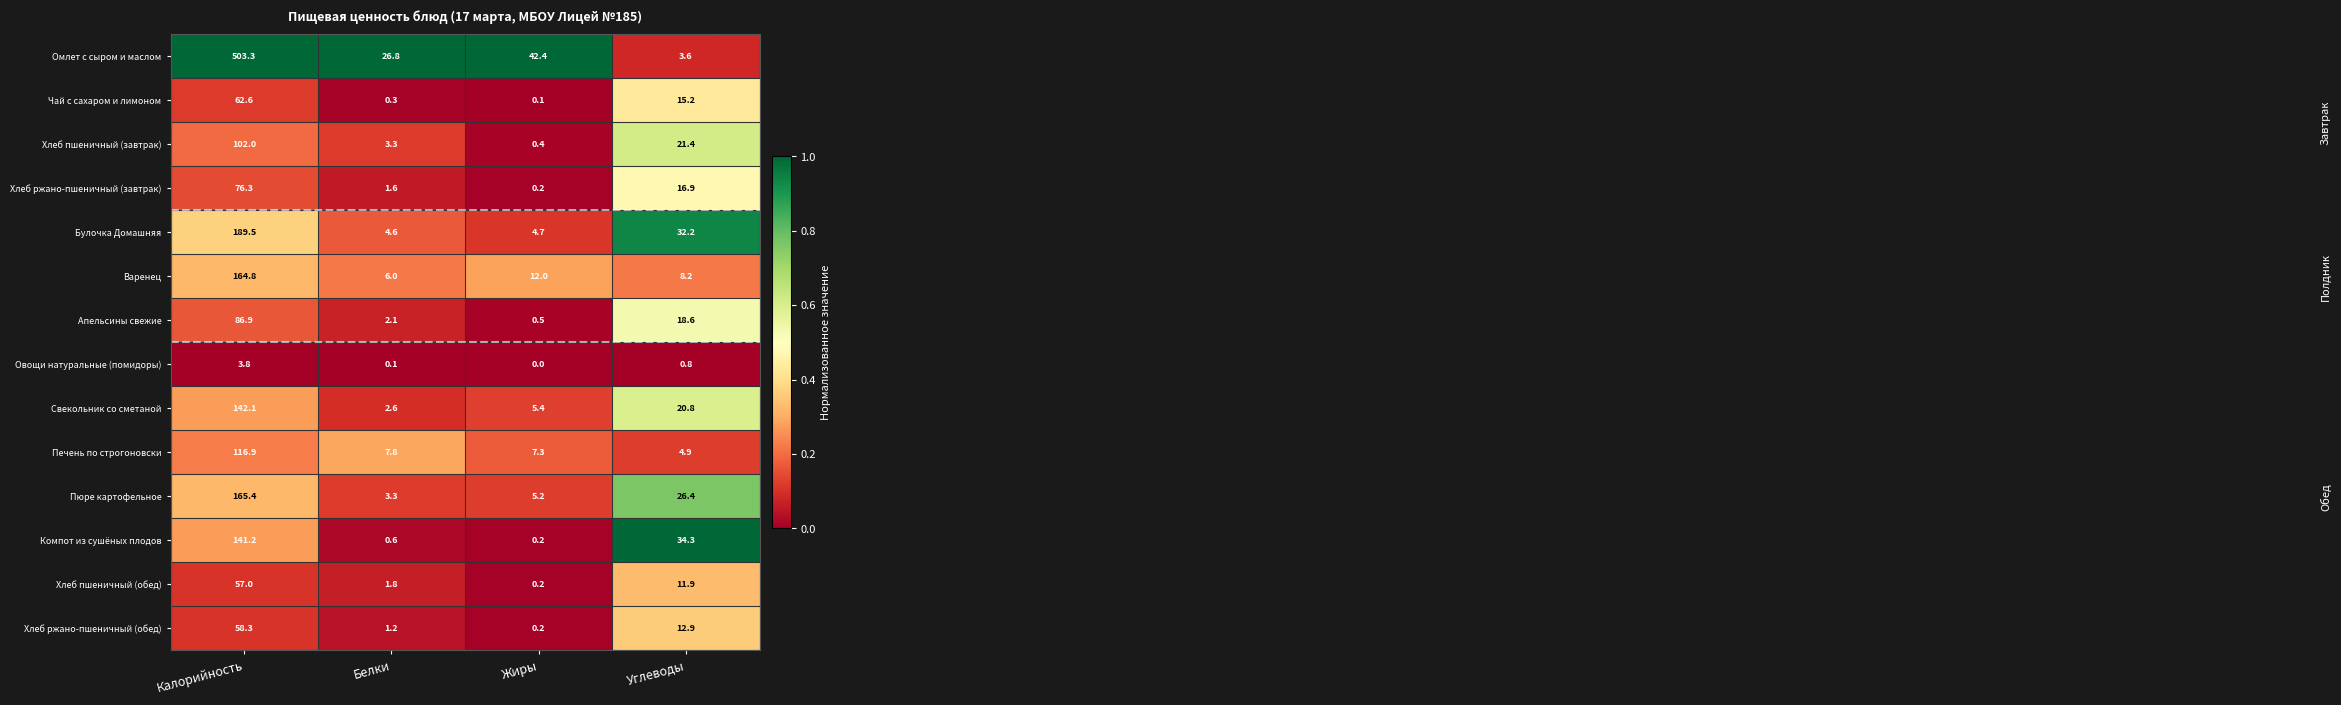

Which series has the largest total across all categories?

Омлет с сыром и маслом